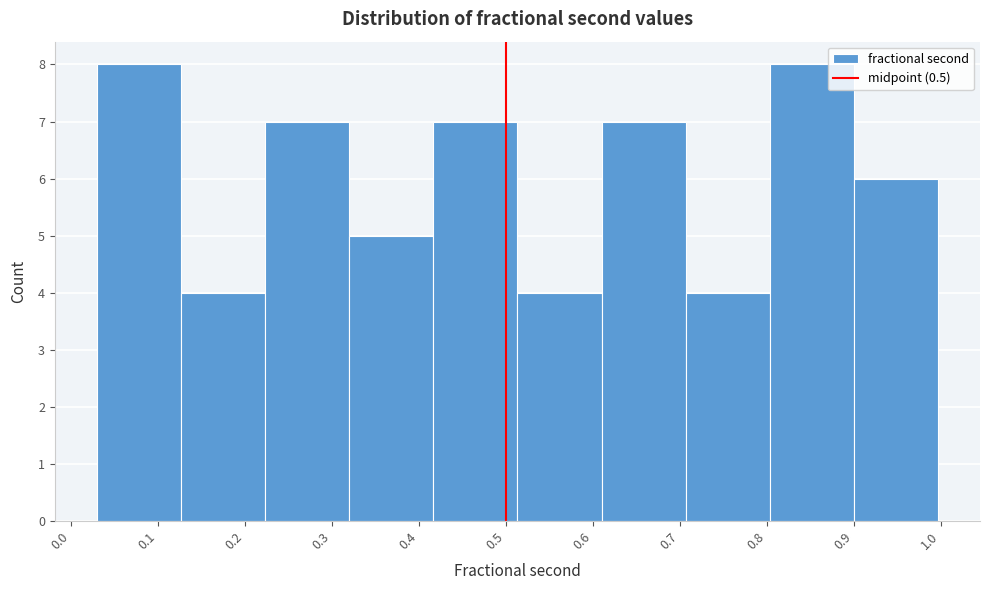

Reading left to right, list every bar in this chart as the range it spans on the x-axis followed by its height. Neither the bar edges nor the heights are printed on the chart, so give them approximately, as read against the axes.

0.03 to 0.13: 8
0.13 to 0.22: 4
0.22 to 0.32: 7
0.32 to 0.42: 5
0.42 to 0.51: 7
0.51 to 0.61: 4
0.61 to 0.71: 7
0.71 to 0.80: 4
0.80 to 0.90: 8
0.90 to 1.00: 6